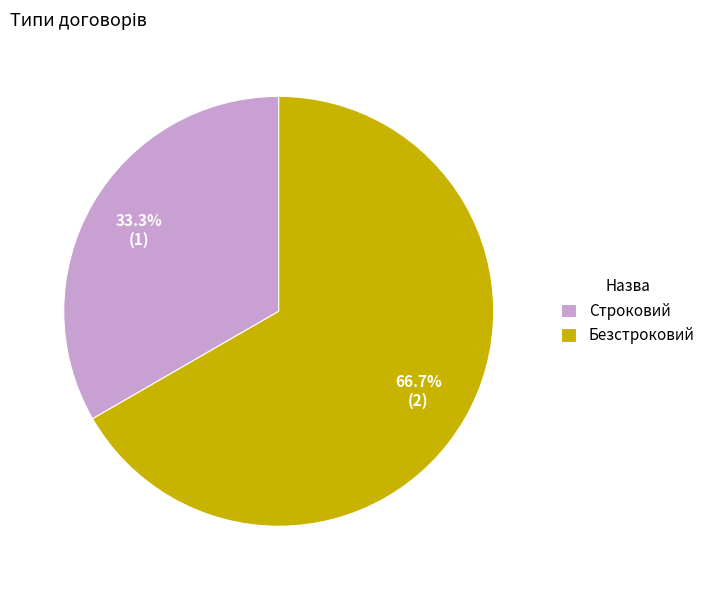

How many slices are in this pie chart?

2